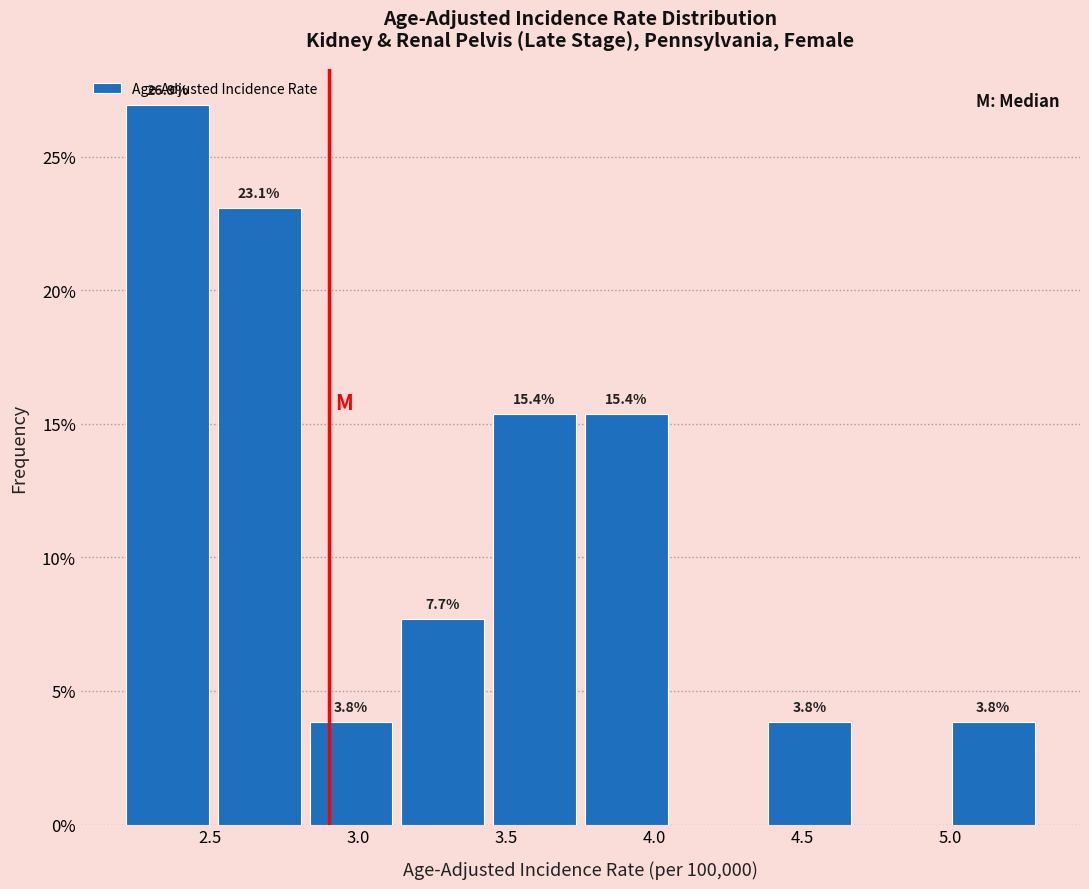

Over which range of the x-axis is the bar tallest?

2.20 to 2.51